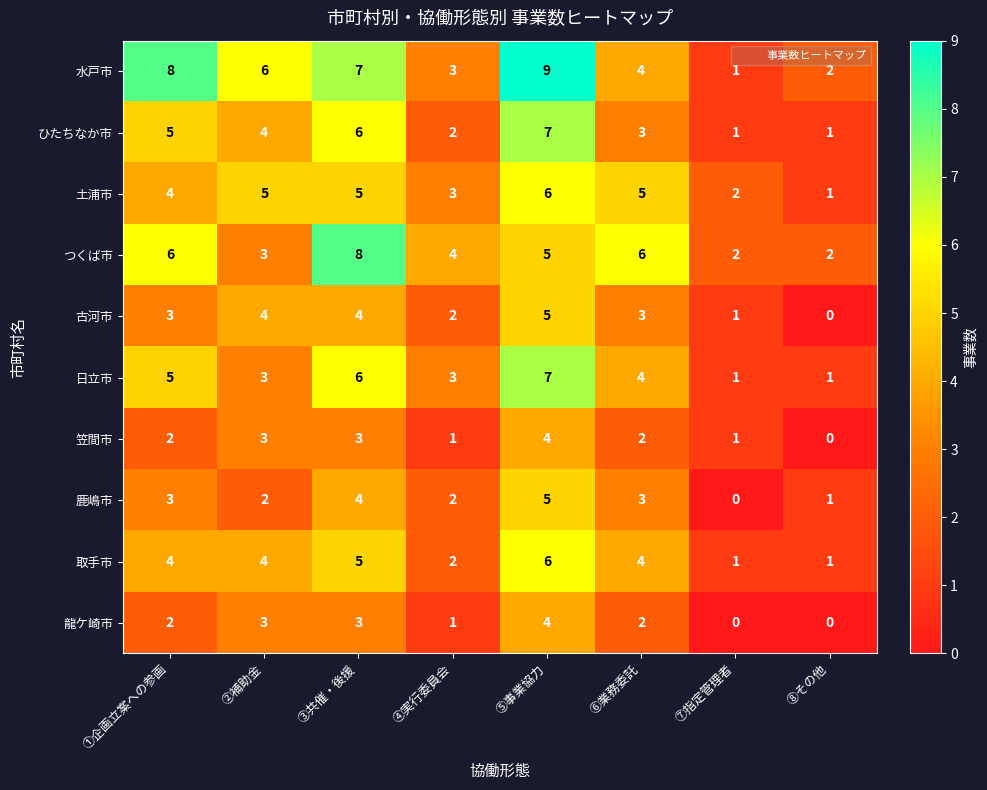

What is the difference between the highest and lowest values at ④実行委員会?

3